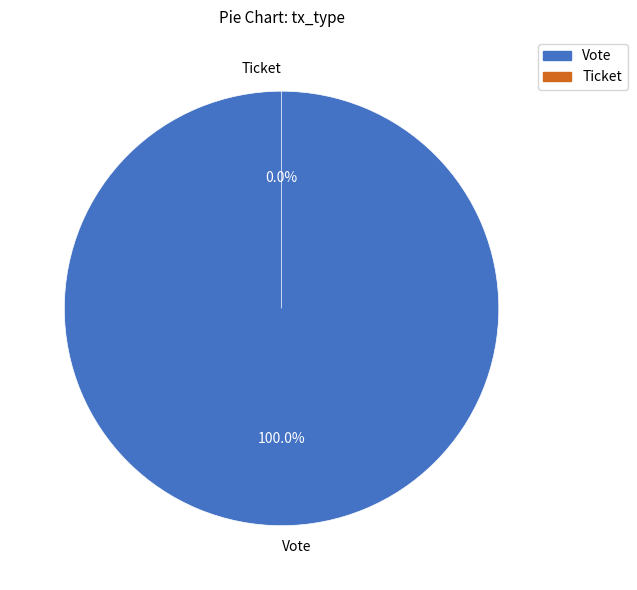

Do Ticket and Vote together represent more than half of the pie?

Yes